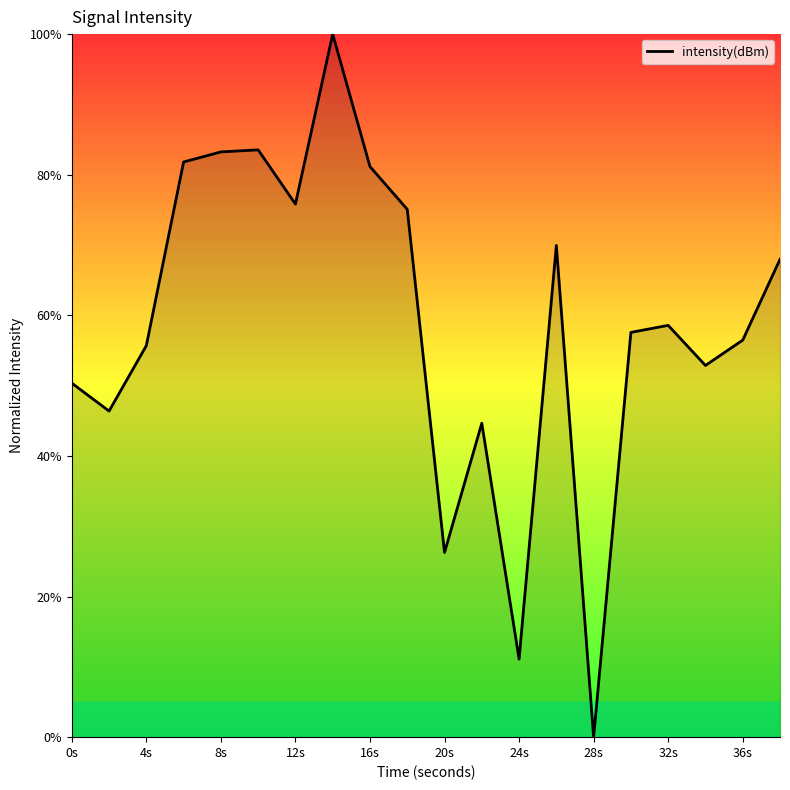

What is the difference between the second highest and minimum values?

83.5